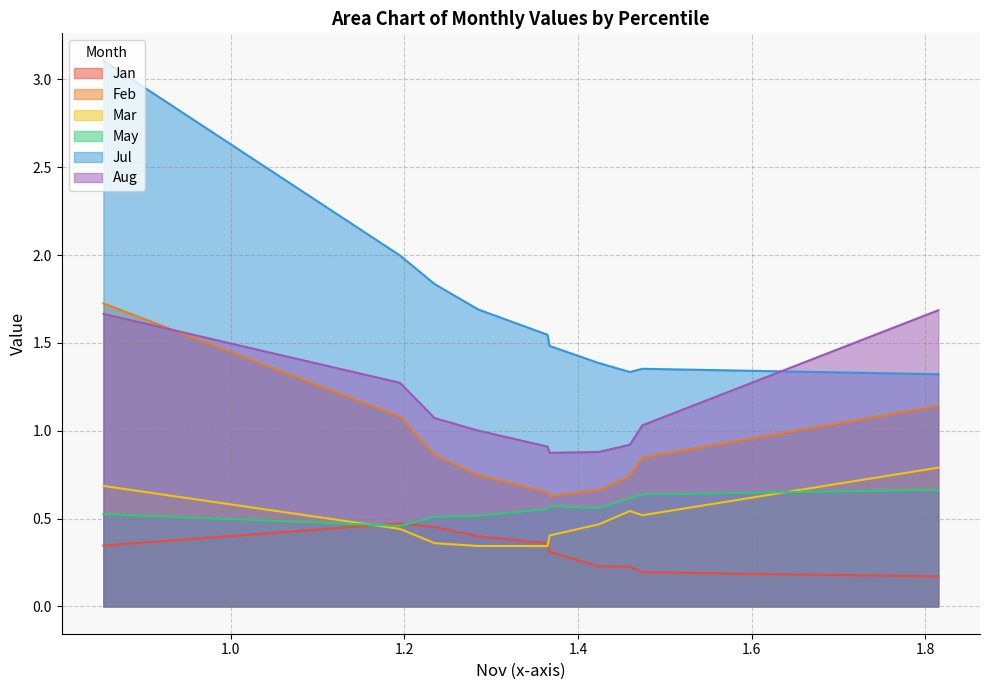

What is the value of the Jul point at the 9th from the left?

1.4